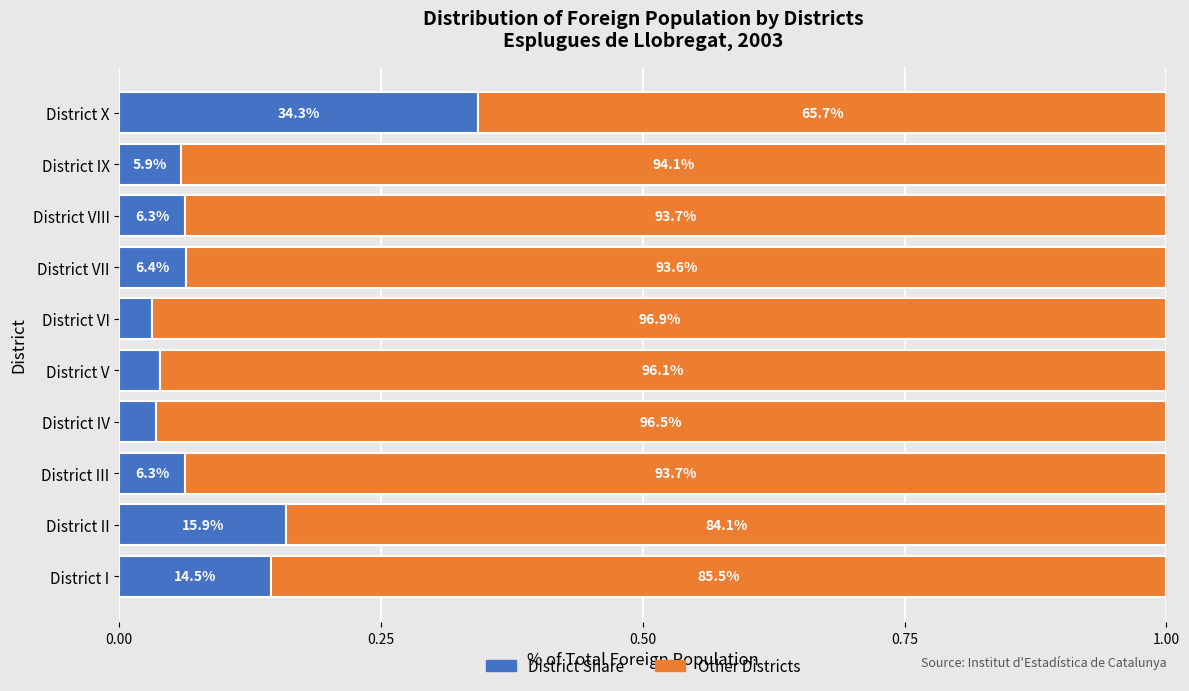

What are all the series names shown in the legend?

District Share, Other Districts